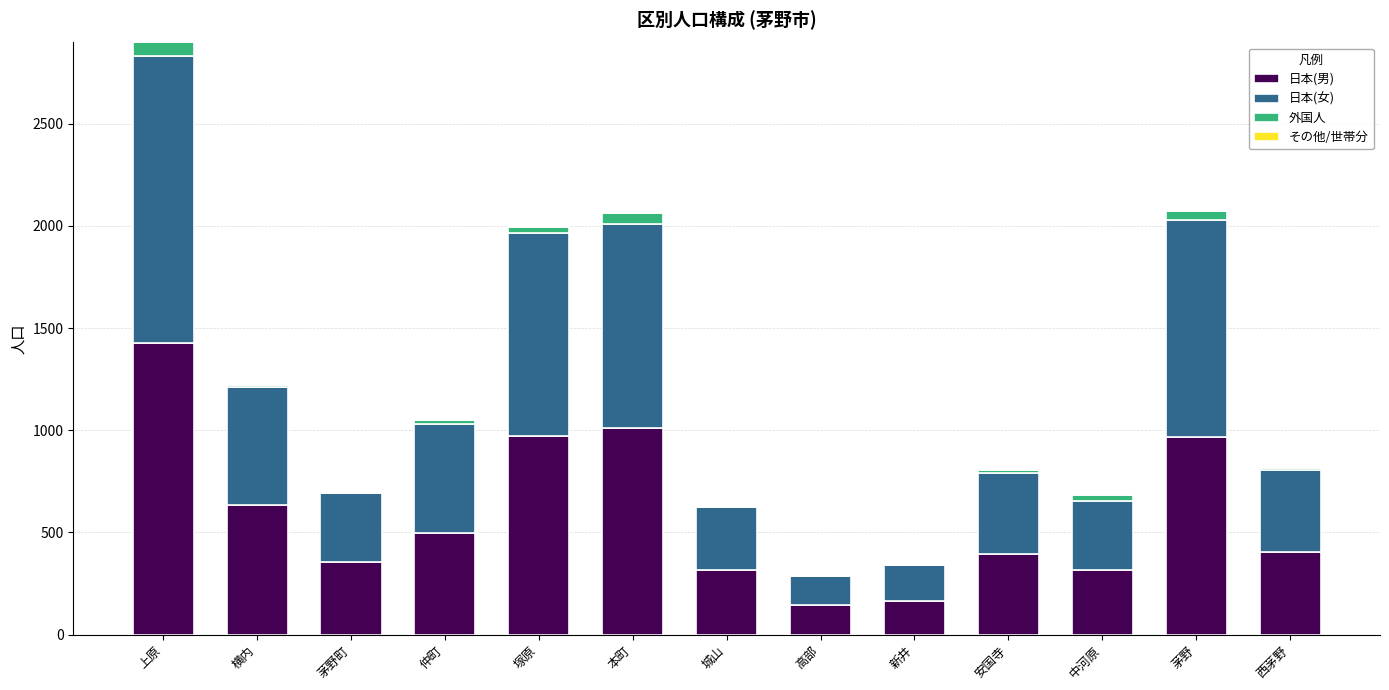

At which label does 日本(男) reach its peak?

上原